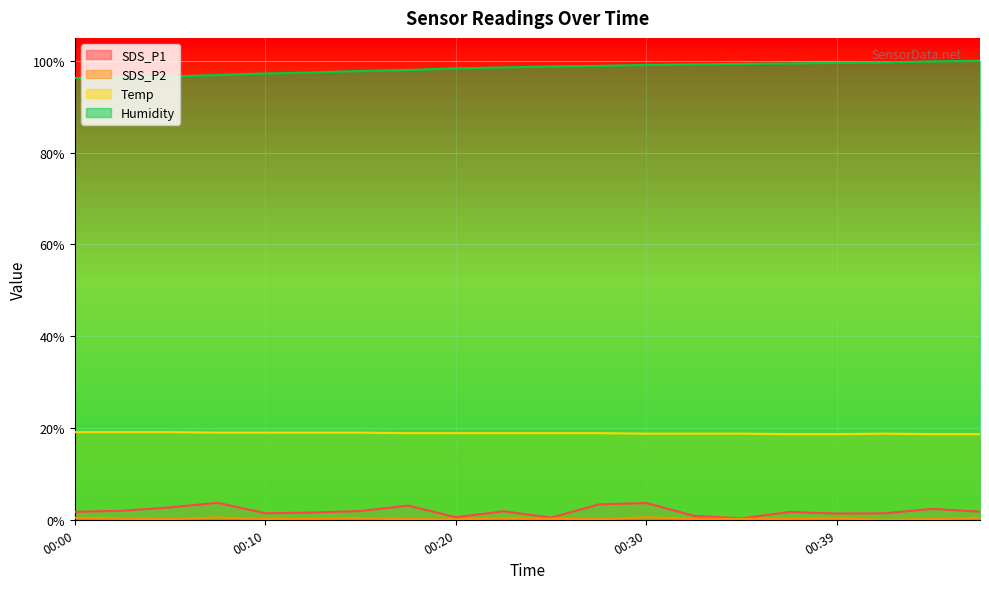

What is the spread (max minus min) of values at 00:30?

98.6